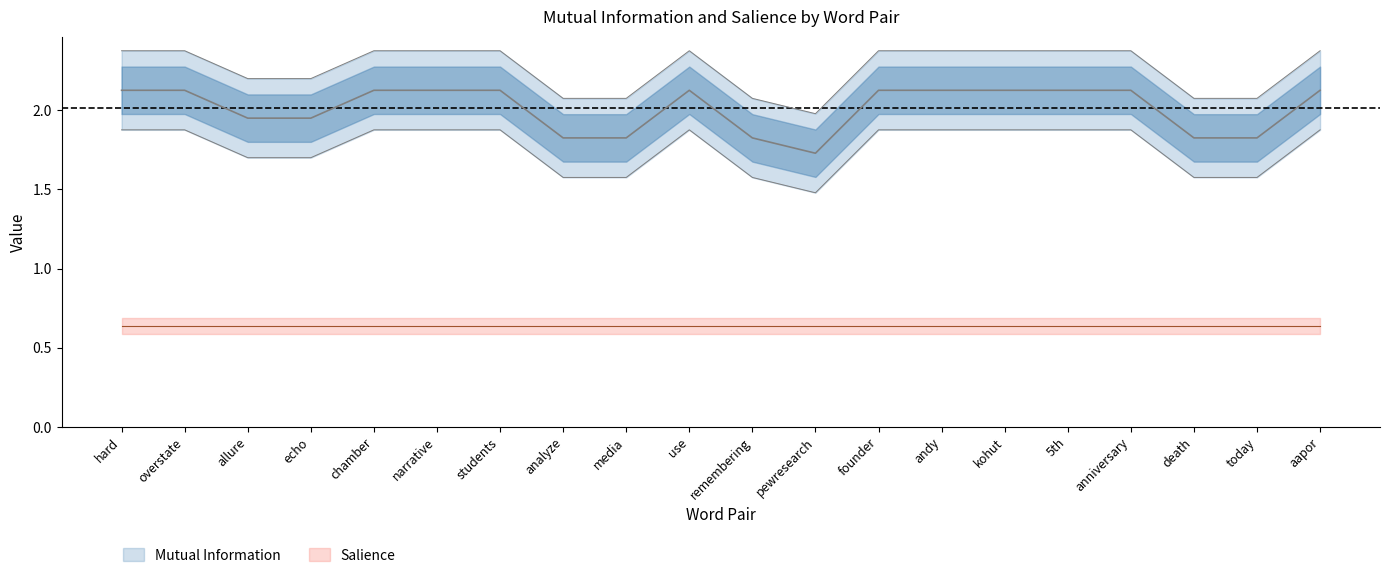

How many points are lower than both their immediate neighbors (excluding endpoints)?

1